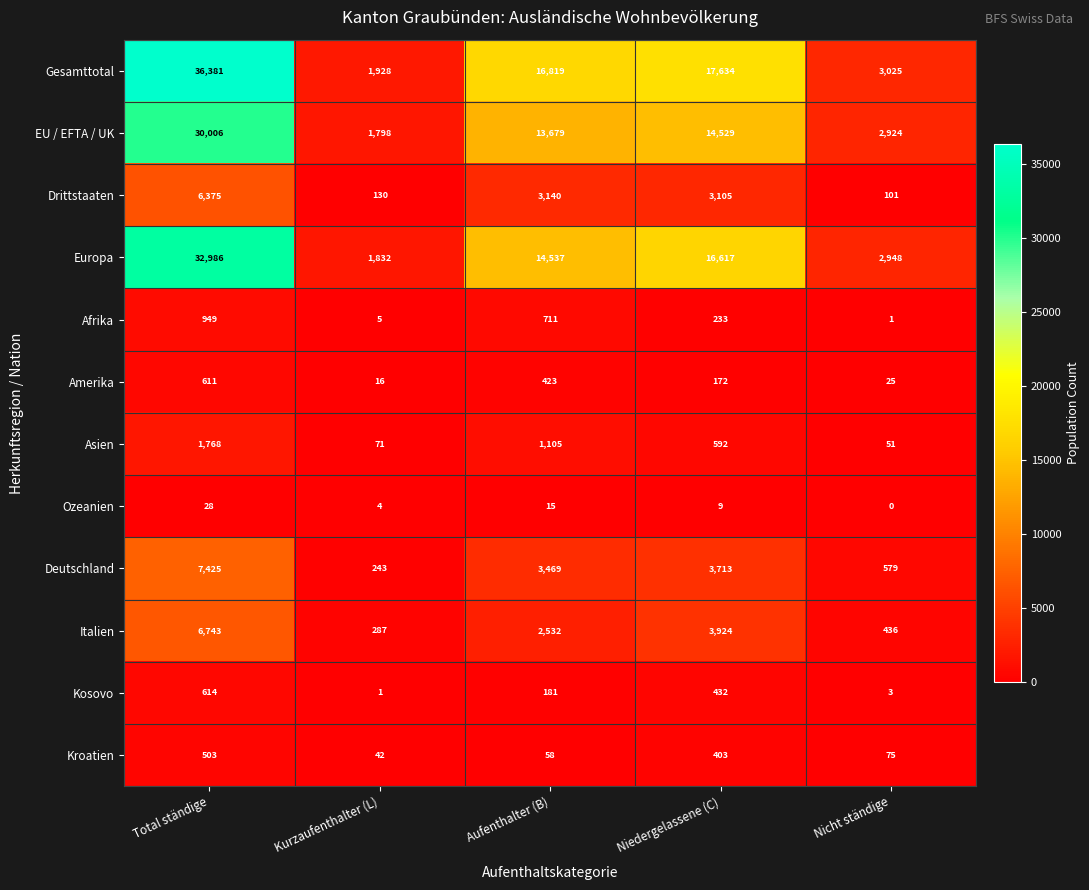

Is the value of Asien at Nicht ständige greater than the value of Kosovo at Nicht ständige?

Yes